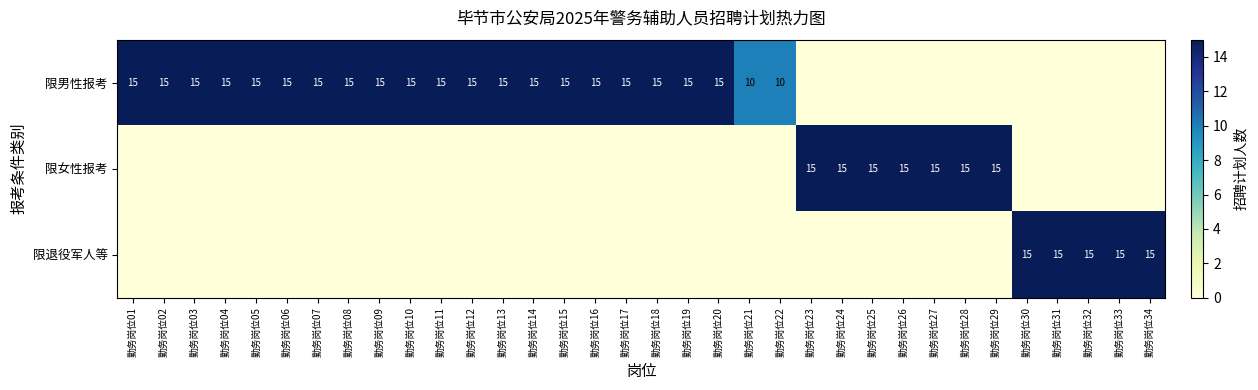

What is the difference between the highest and lowest values at 勤务岗位03?

15